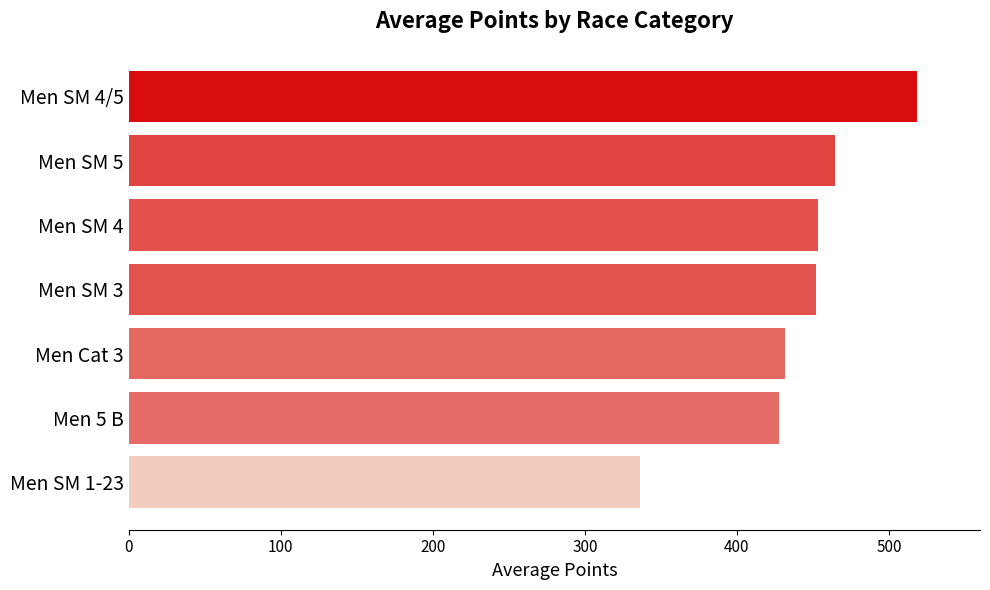

Is it true that the value at Men SM 4 is 645.9?

False